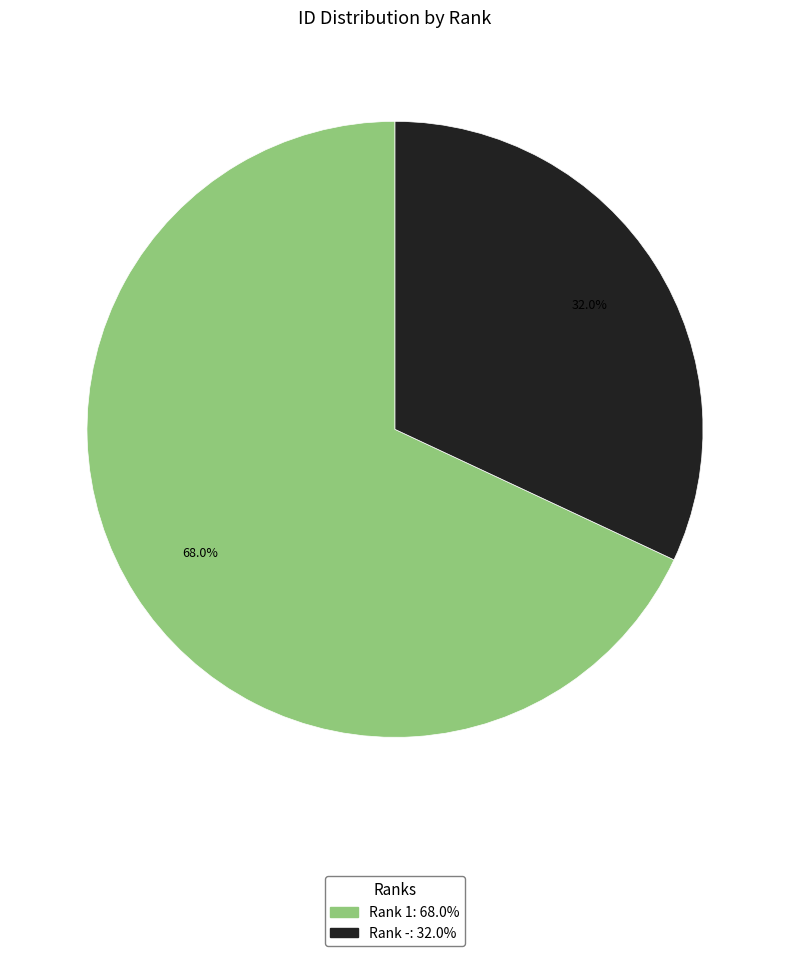

Is there any slice that represents more than half of the pie?

Yes